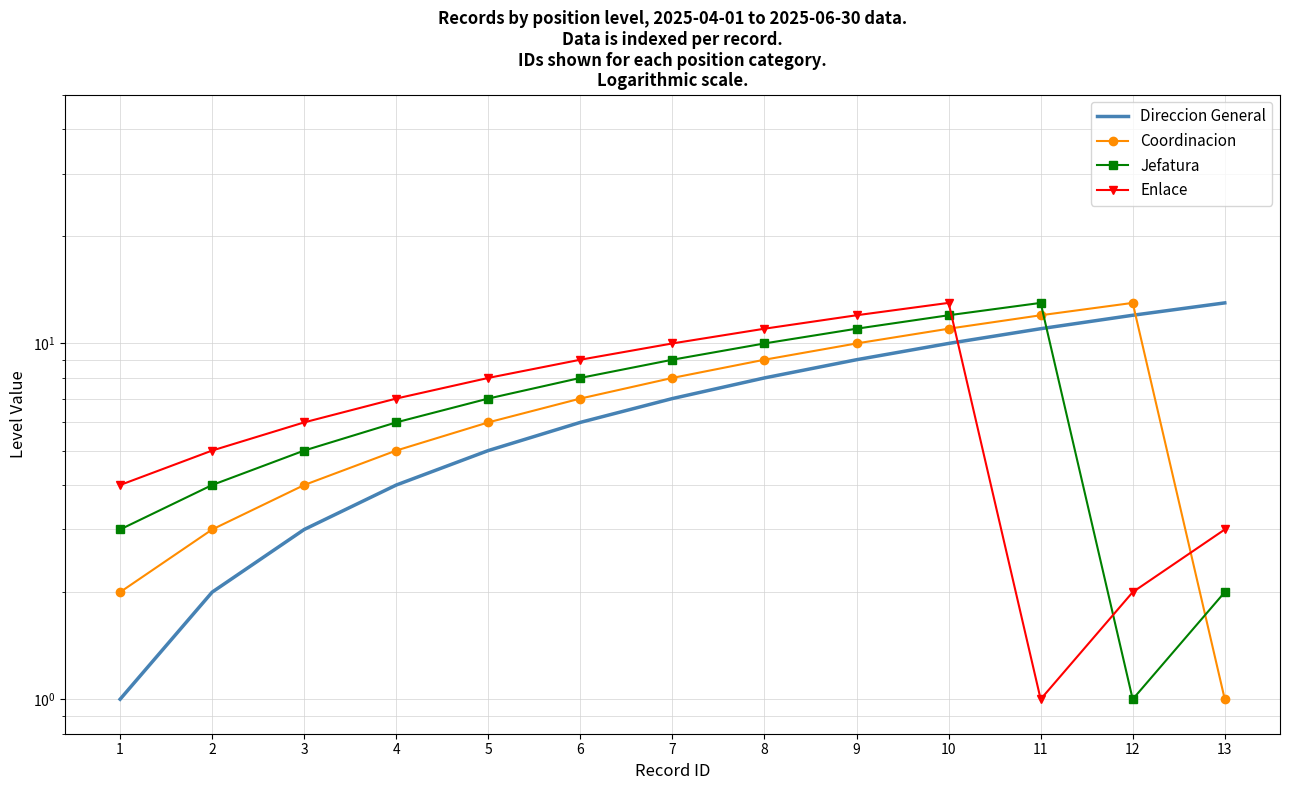

True or false: Enlace has more than 2 points higher than both neighbors.

False